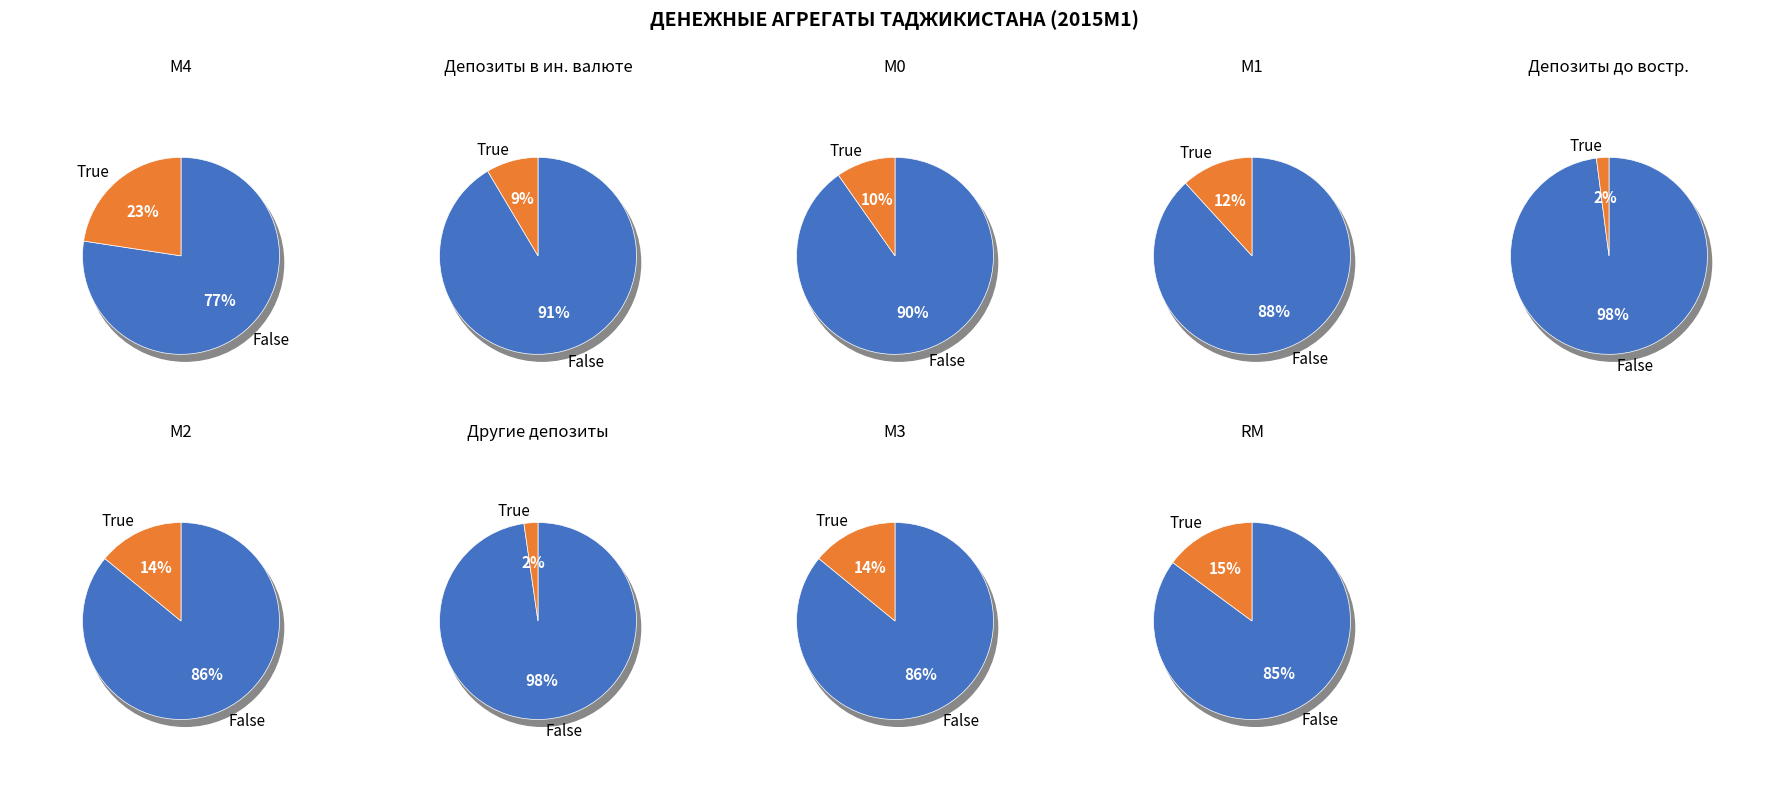

What is the change in value from Депозиты в иностранной валюте to RM?

+2446.7